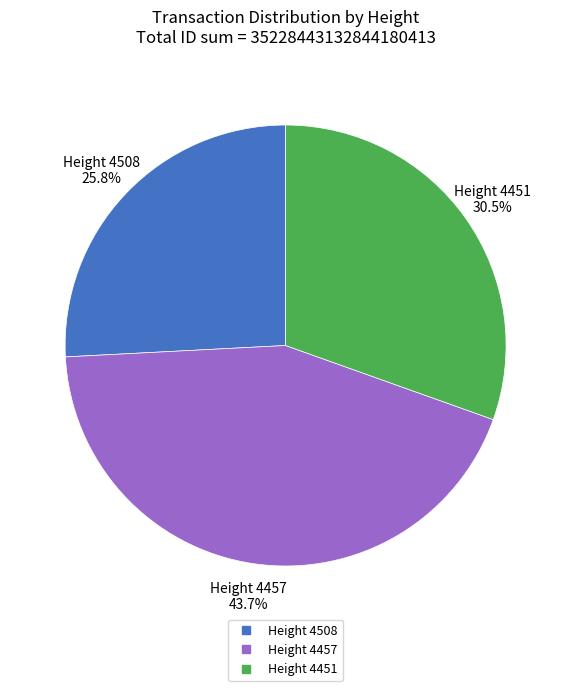

Does any single category account for the majority?

No